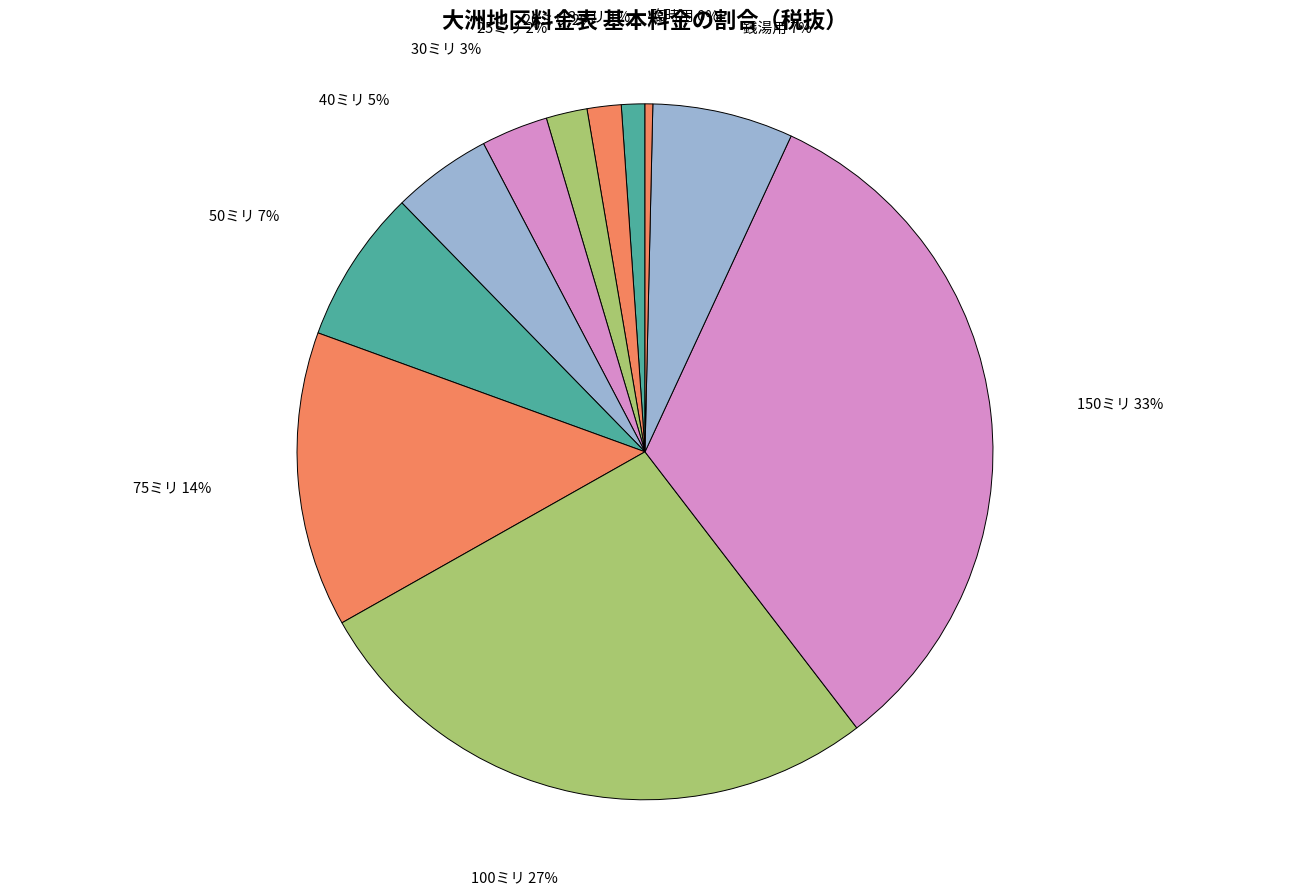

Combined, do 150ミリ and 20ミリ account for over 50%?

No